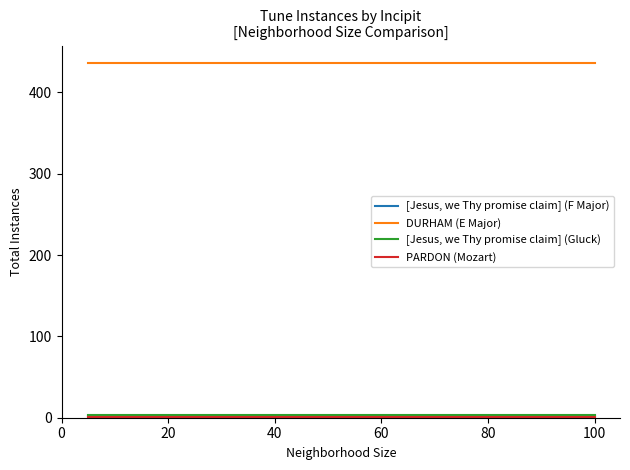

How many lines are shown in the chart?

4